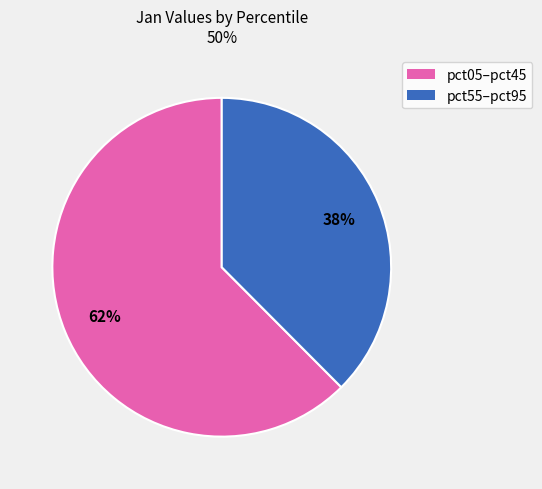

To the nearest percent, what is the average slice percentage?

50%